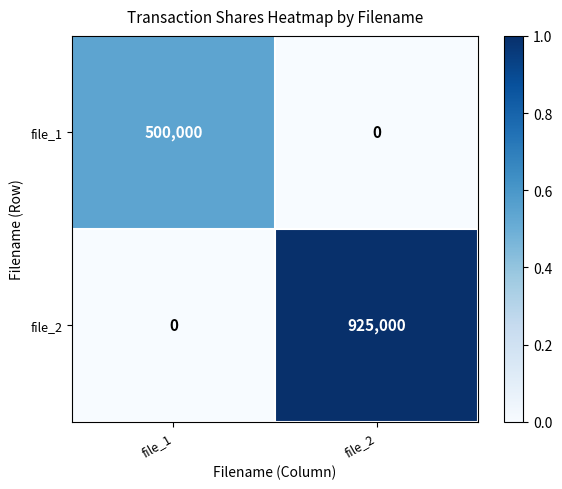

Which series changed the most between file_1 and file_2?

file_2